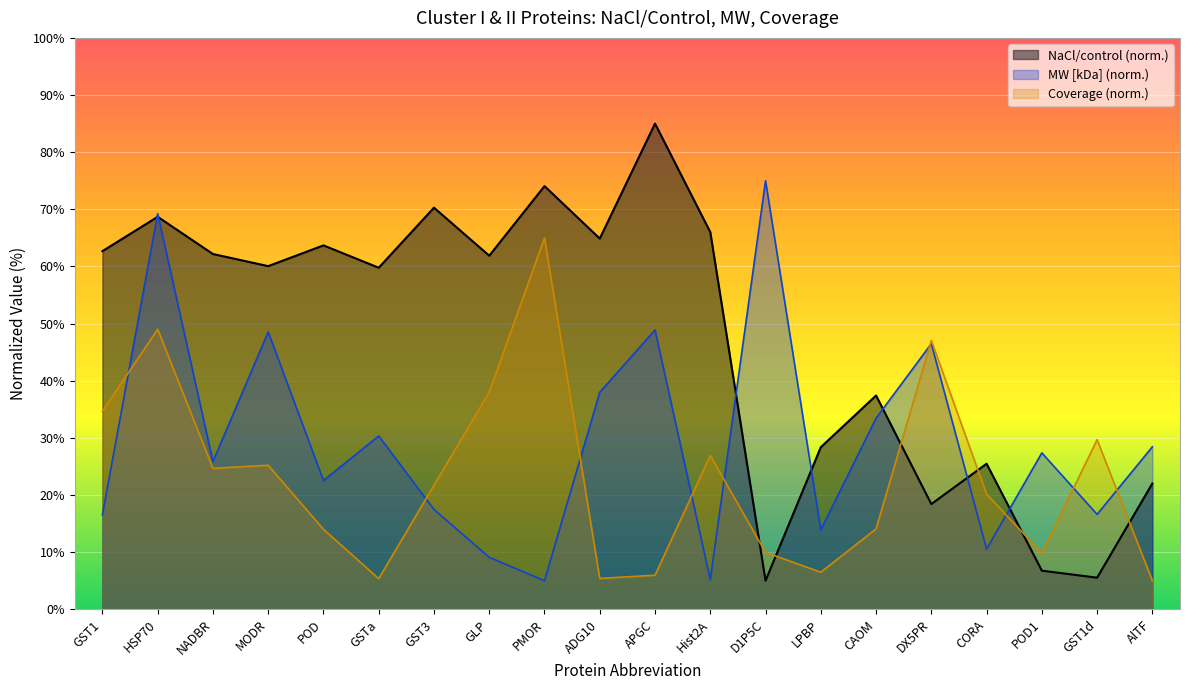

How many data points in MW [kDa] are above 27?

10